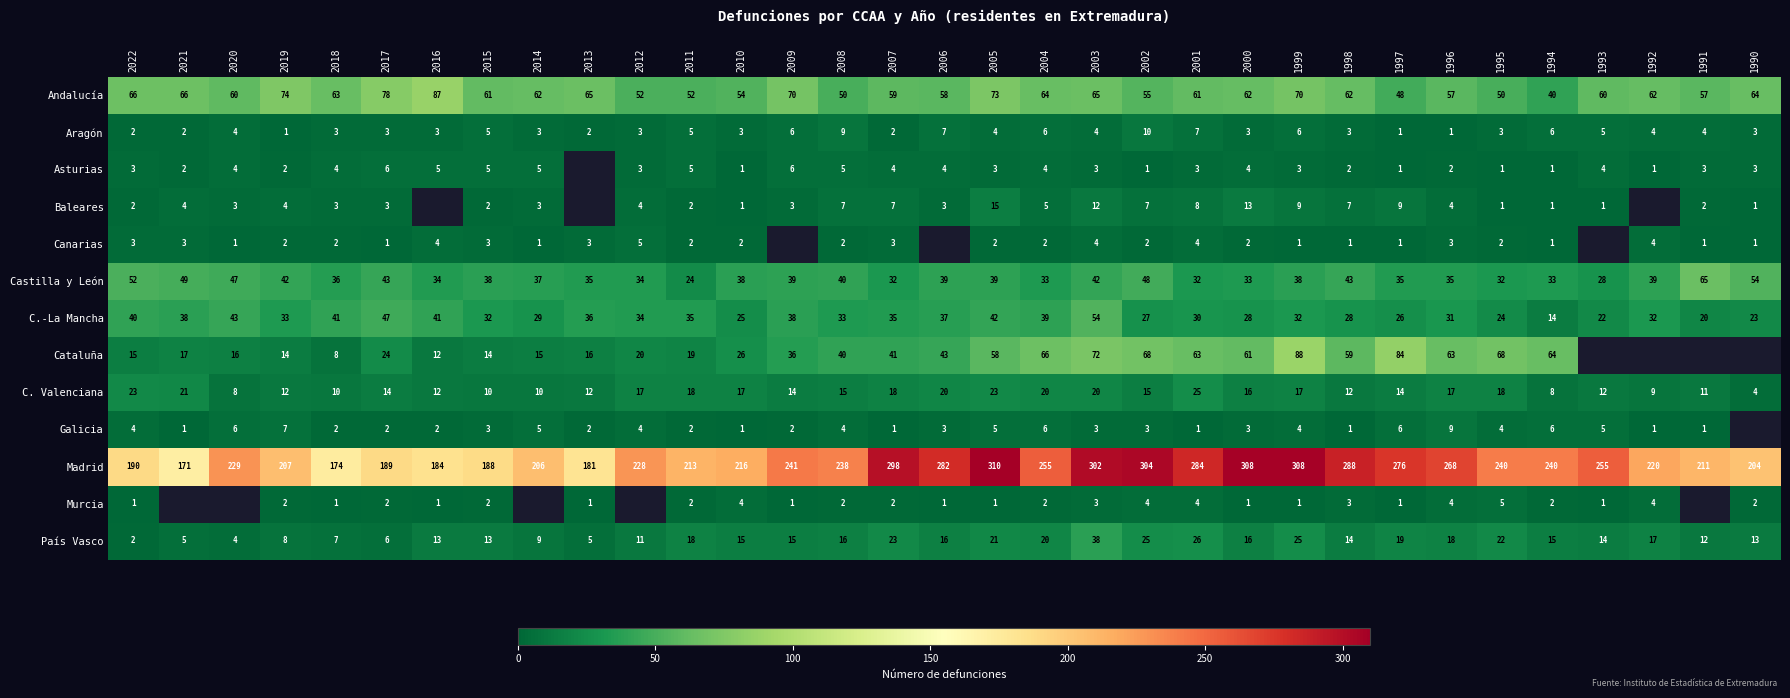

Between 1999 and 1996, which is larger?

1999